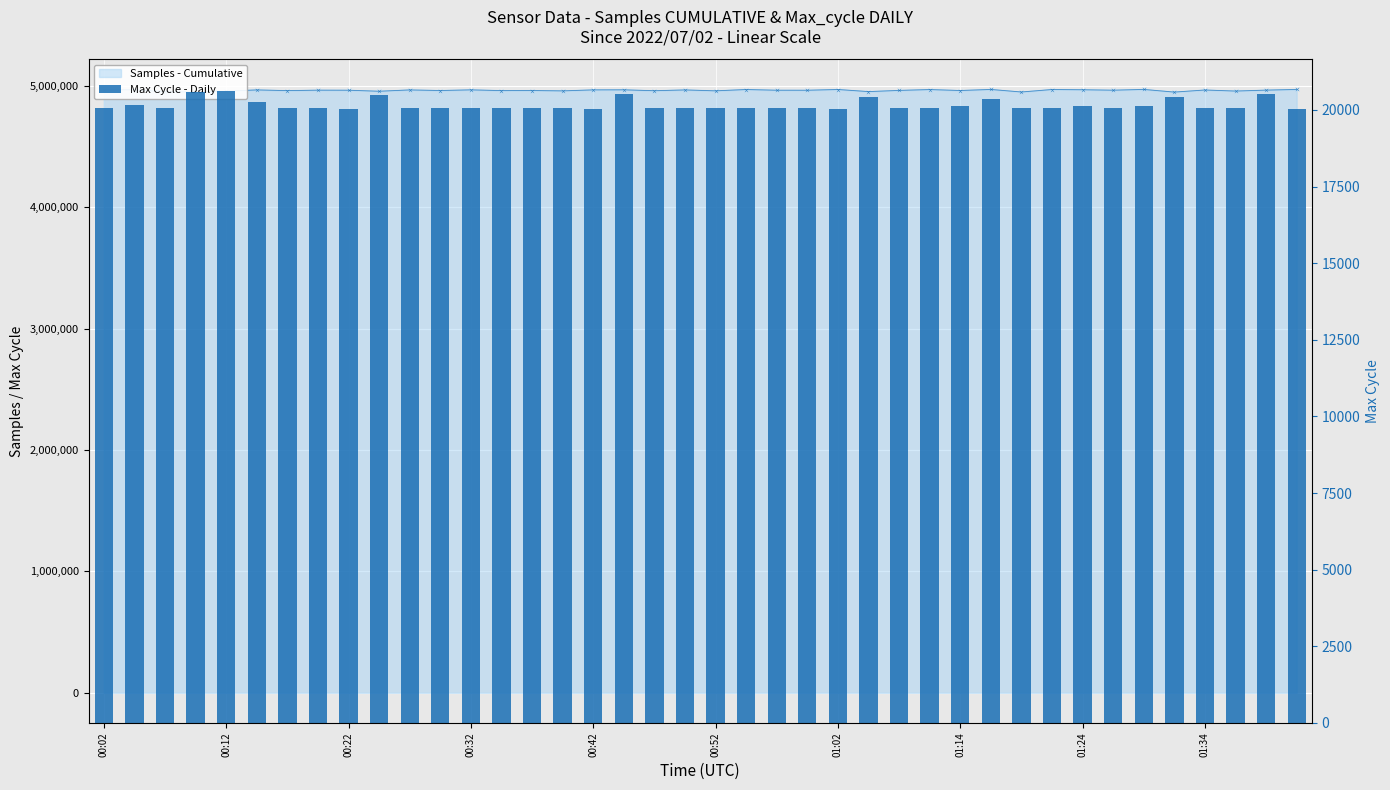

What is the label of the 32nd bar from the left?

31